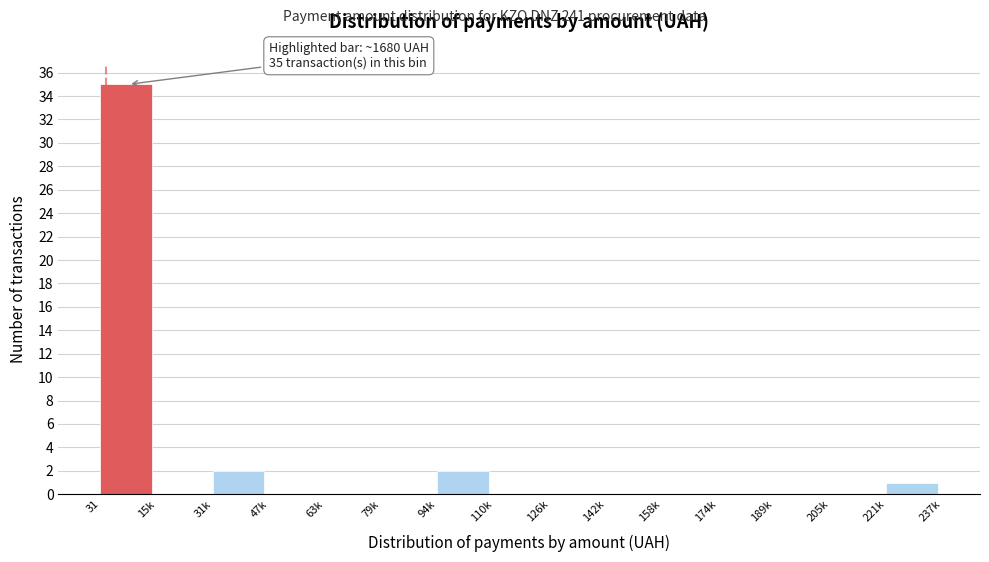

Reading left to right, extract all data points from this chart.

31=35	15k=0	31k=2	47k=0	63k=0	79k=0	94k=2	110k=0	126k=0	142k=0	158k=0	174k=0	189k=0	205k=0	221k=1